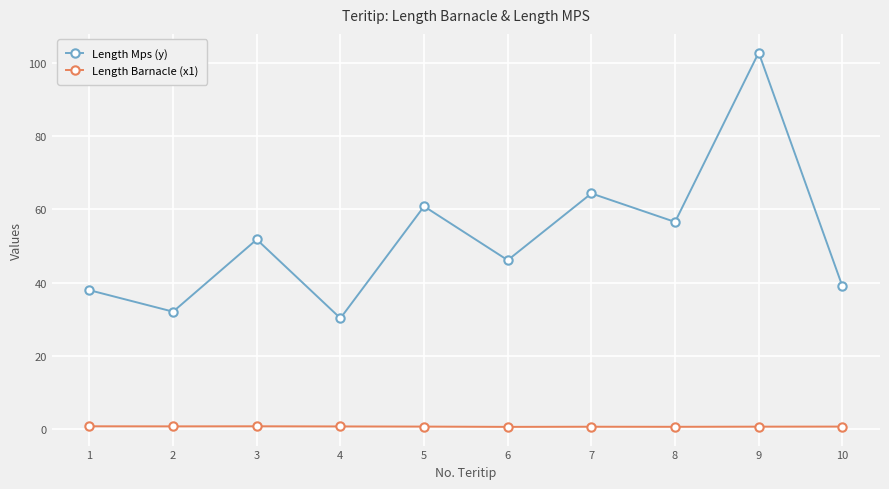

True or false: Length Barnacle (x1) and Length Mps (y) cross at least once.

False